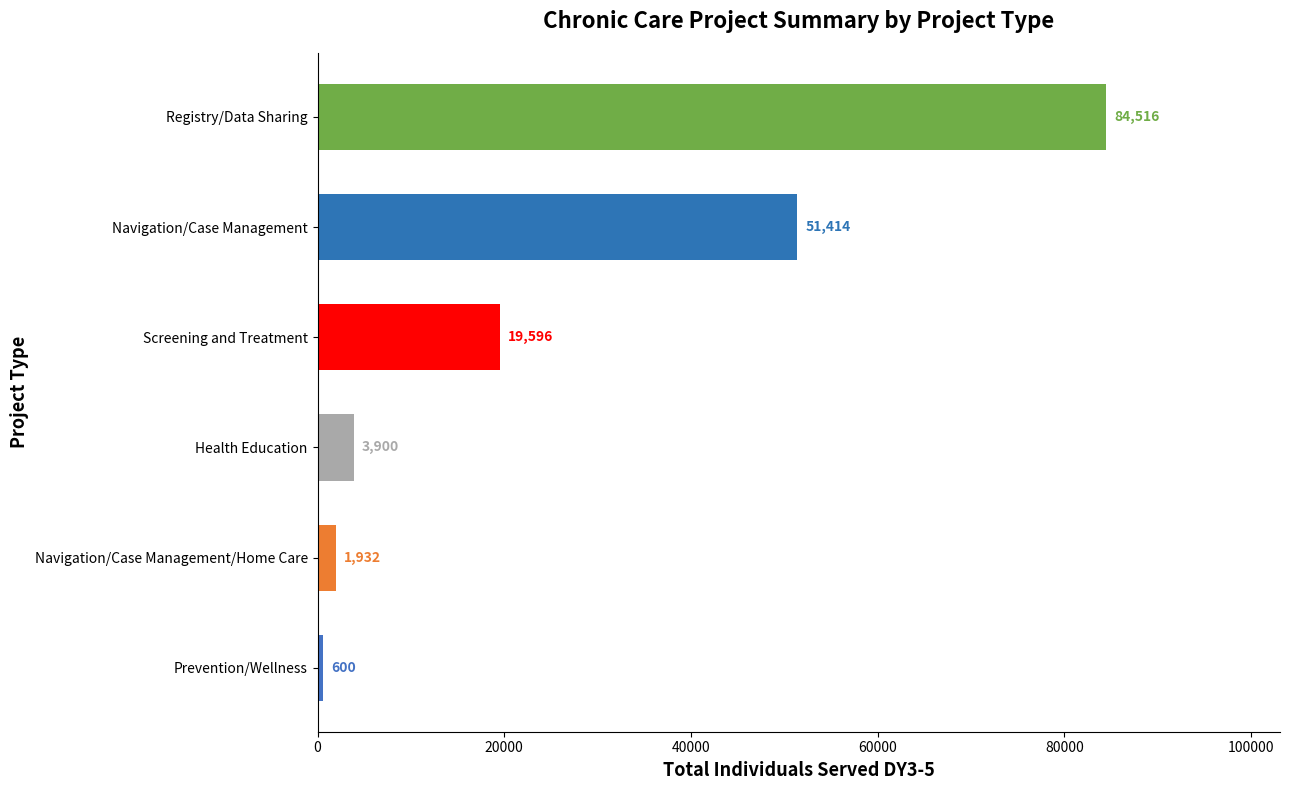

What is the sum of all values?

161958